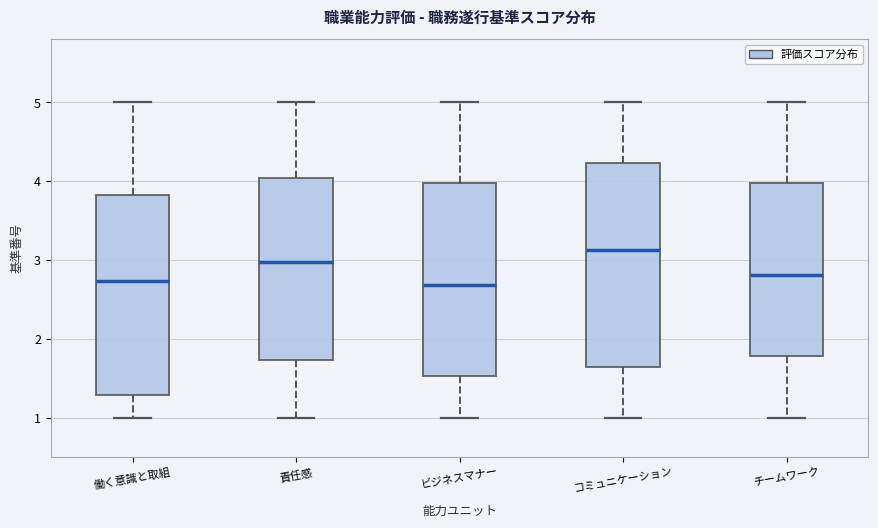

Where does the median line of the box for 責任感 sit on the y-axis? The values are not printed on the chart, so give them approximately, as read against the axis.

3.0